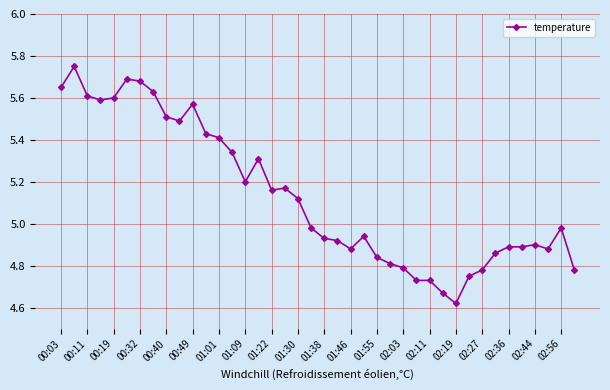

What is the difference between the maximum and minimum values?

1.1